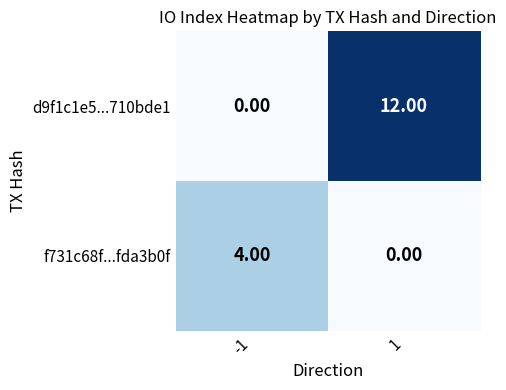

What is the sum of all f731c68f...fda3b0f values?

4